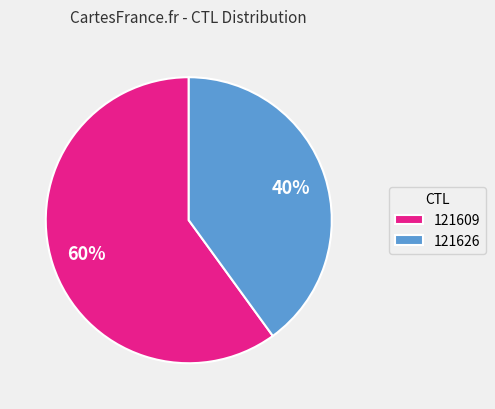

Does 121609 account for over 50% of the chart?

Yes